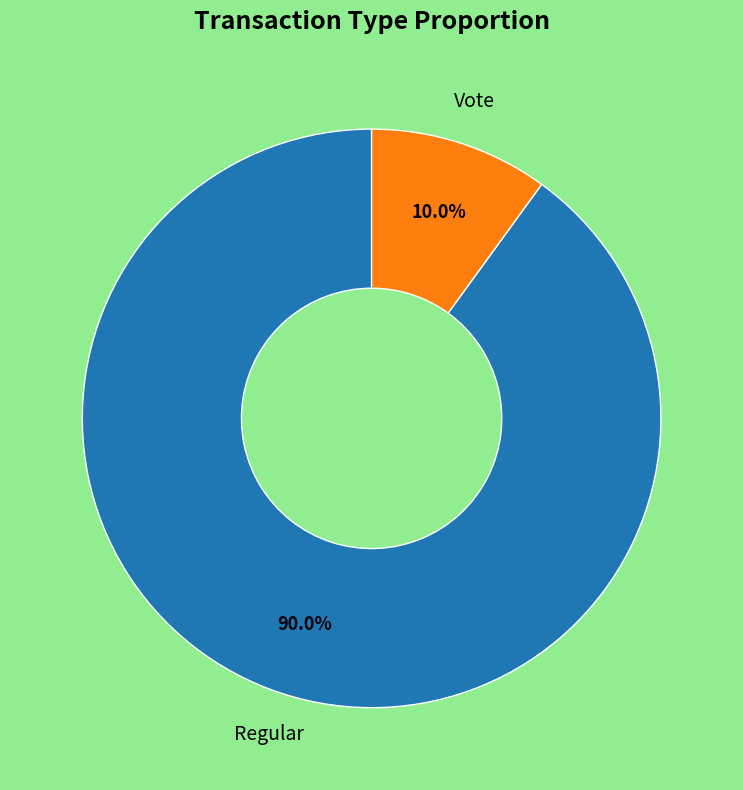

Does any single category account for the majority?

Yes